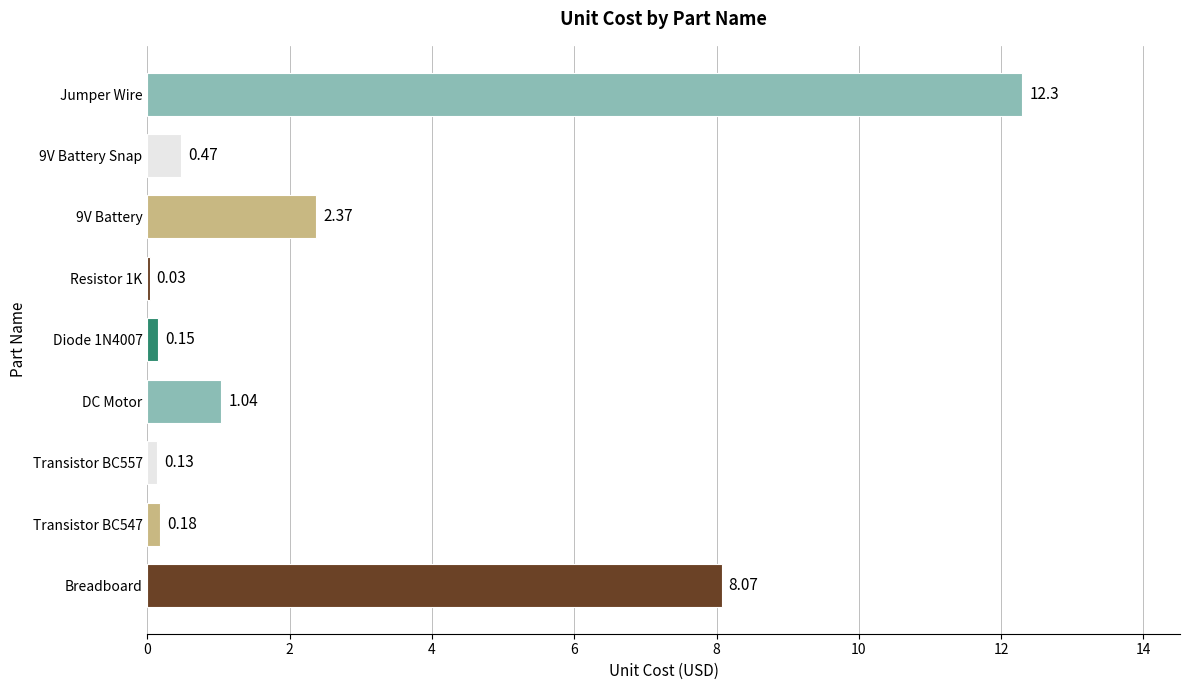

Which has a higher value, Transistor BC547 or 9V Battery?

9V Battery